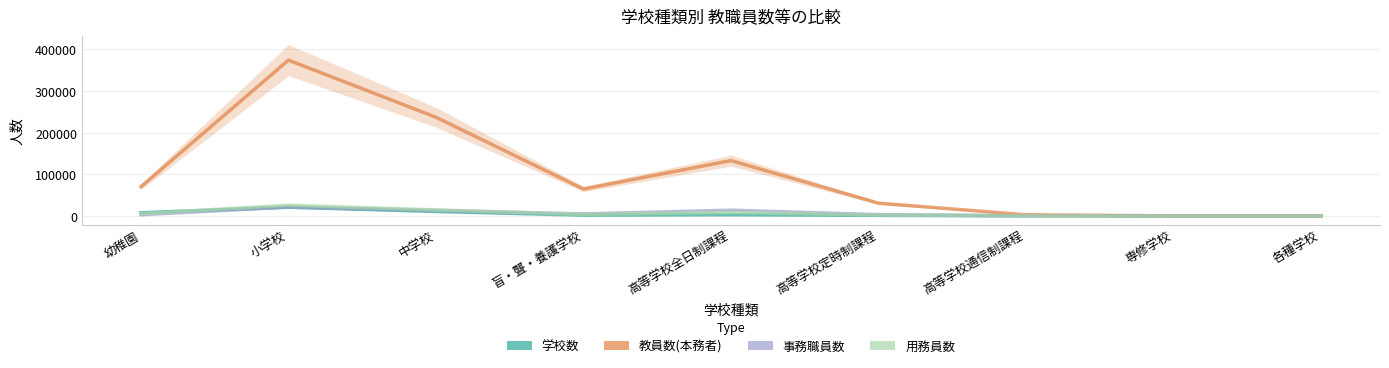

Reading left to right, transcribe all the data shown in this chart.

学校数: 7782.3	21039.4	10671.5	1957.5	2984.0	1413.8	411.9	57.9	61.7
教員数(本務者): 70163.8	374289.4	237043.3	64683.0	132965.7	30723.0	2877.1	237.3	240.5
事務職員数: 3061.3	21352.4	13390.2	4919.3	13876.2	3207.8	343.9	34.8	36.2
用務員数: 5390.3	25886.5	14597.8	3916.9	9015.9	2222.1	176.5	11.4	10.6